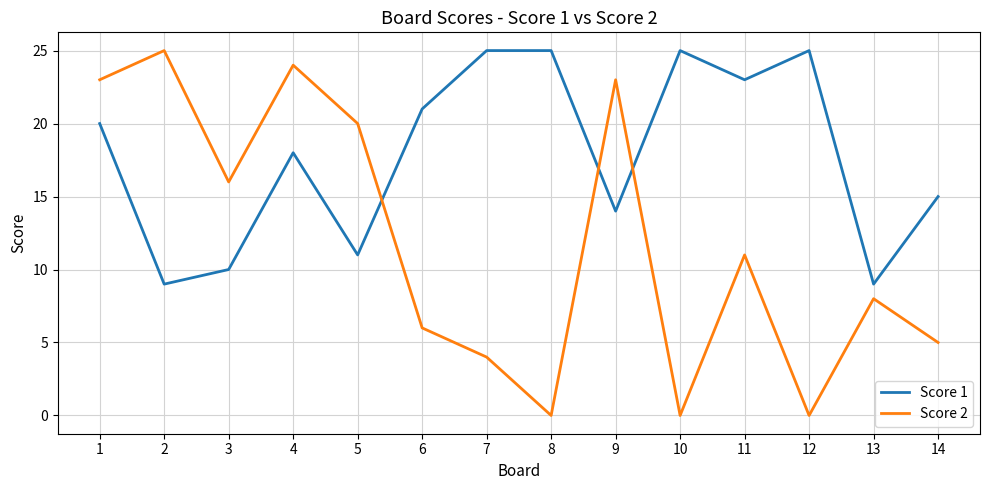

How many intersections are there between Score 2 and Score 1?

3